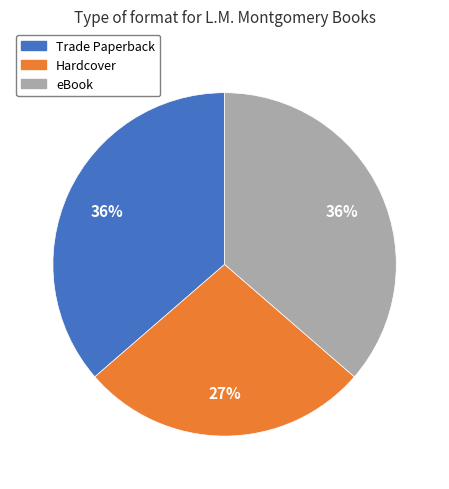

Is there any slice that represents more than half of the pie?

No